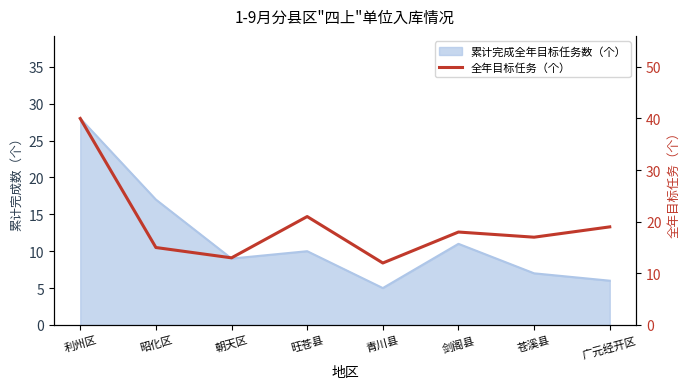

How many data points are above 18?

3